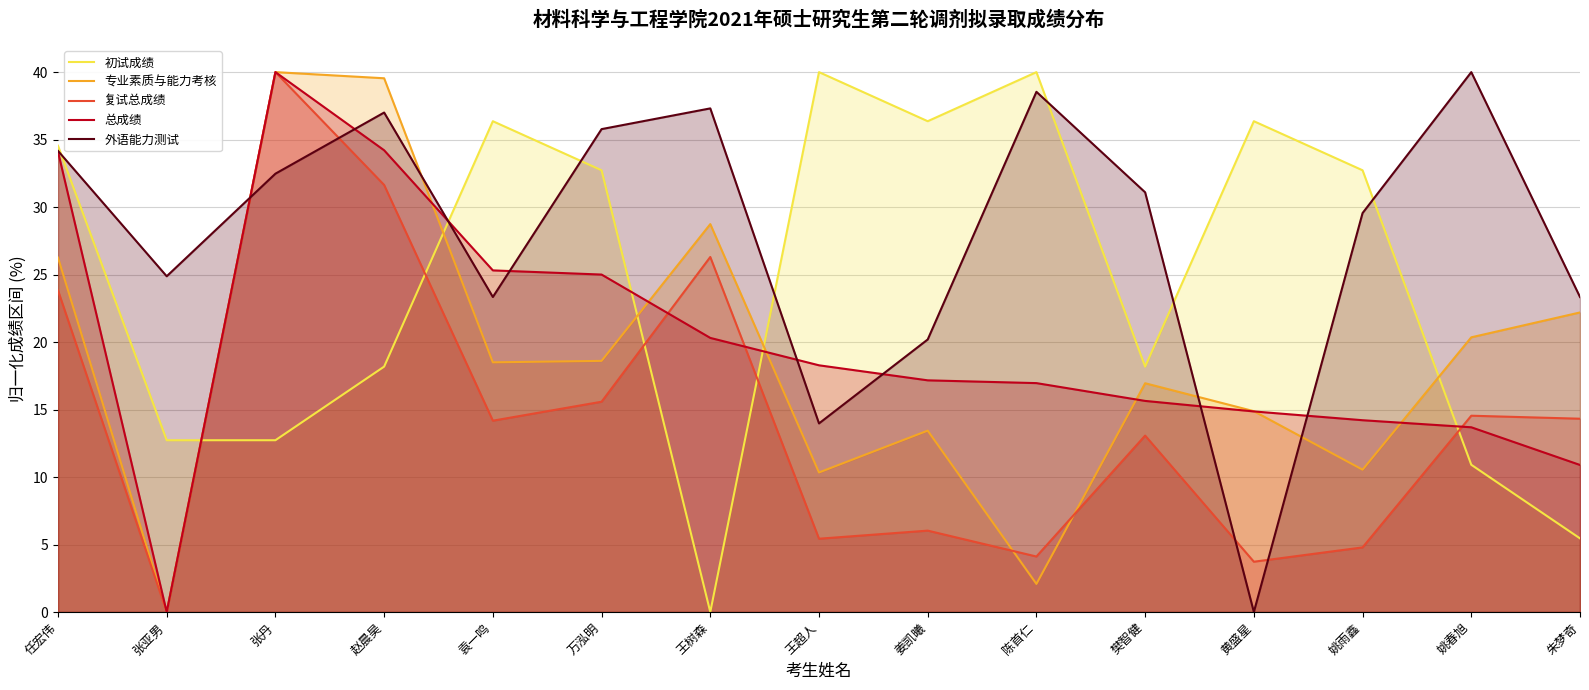

At which category does 初试成绩 reach its first local peak?

袁一鸣